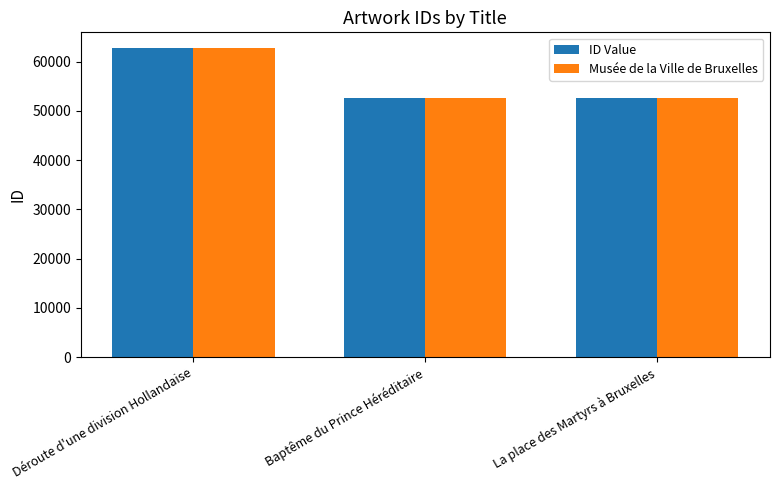

What is the difference between the maximum and second lowest values in the ID Value series?

10128